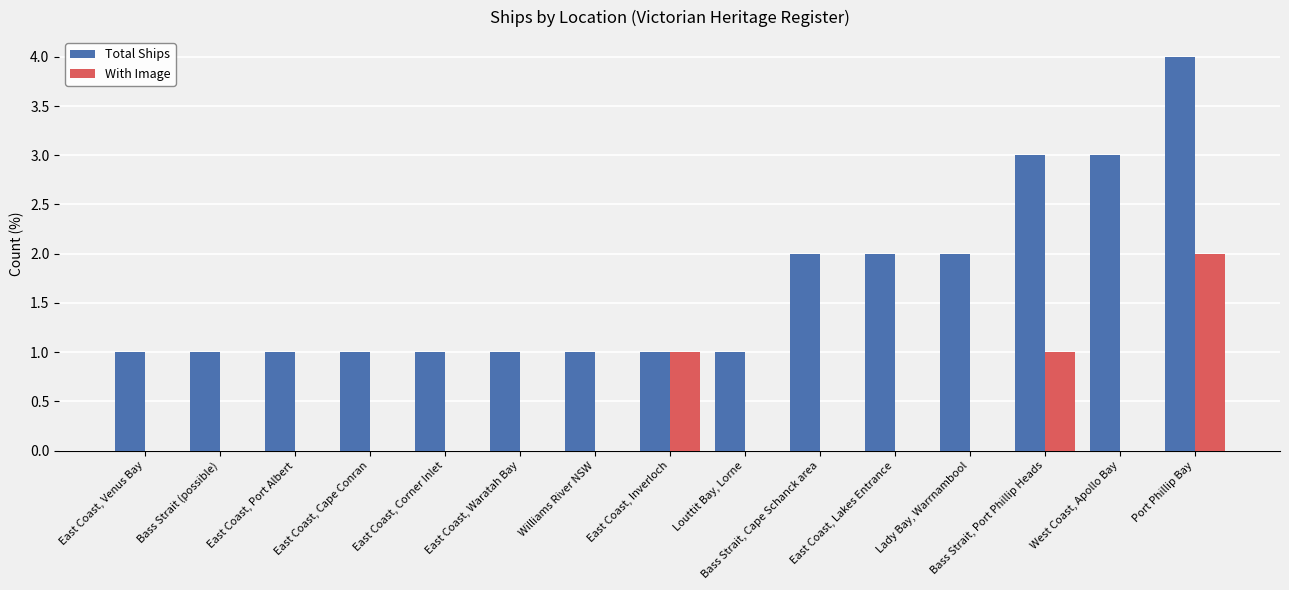

The value of With Image at Bass Strait, Port Phillip Heads is 0. True or false?

False